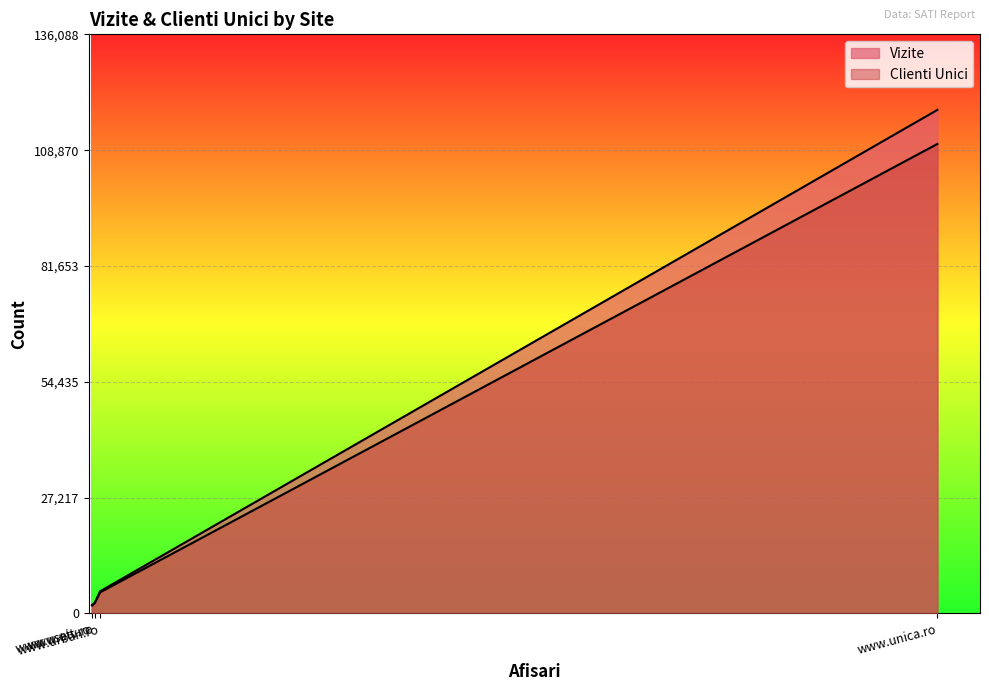

Where is Clienti Unici nearest to the value 56118?

www.urban.ro